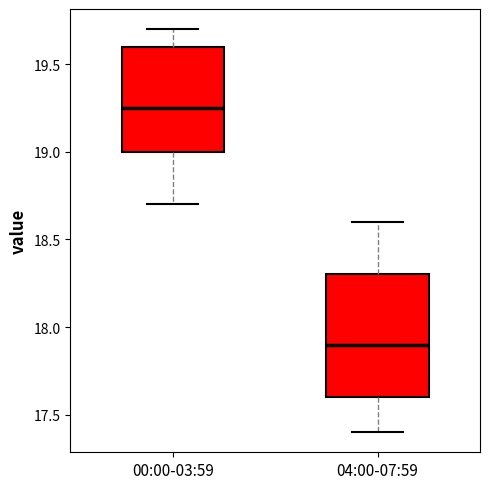

Reading left to right, read every box against the y-axis: the position of its median line, the range the box covers, and the ends of its whiskers. The values are not printed on the chart, so give them approximately, as read against the axis.

00:00-03:59: median 19.25, box 19.00 to 19.60, whiskers 18.70 to 19.70
04:00-07:59: median 17.90, box 17.60 to 18.30, whiskers 17.40 to 18.60